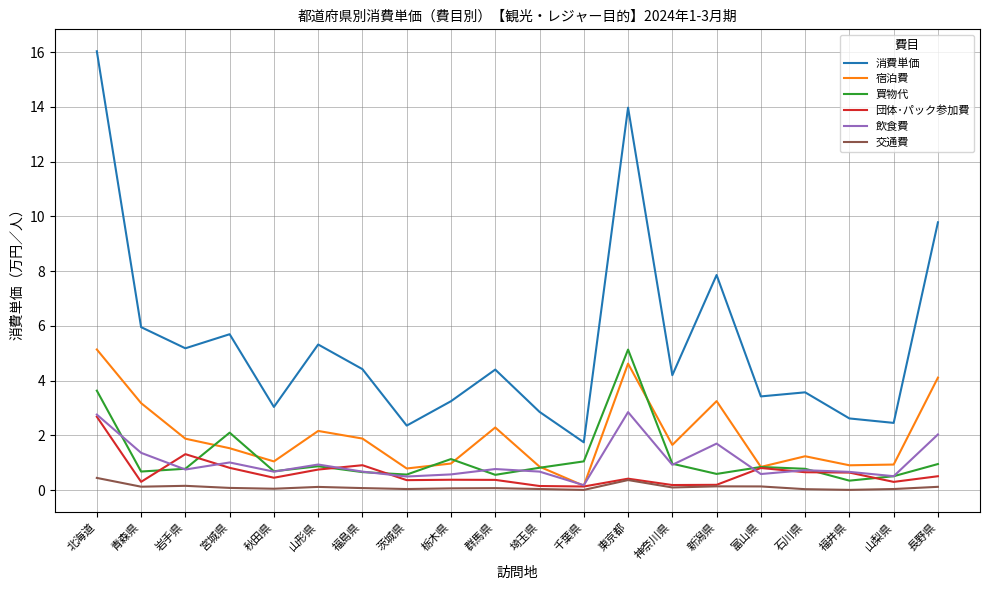

In 交通費, how many points are higher than both neighbors (excluding endpoints)?

5